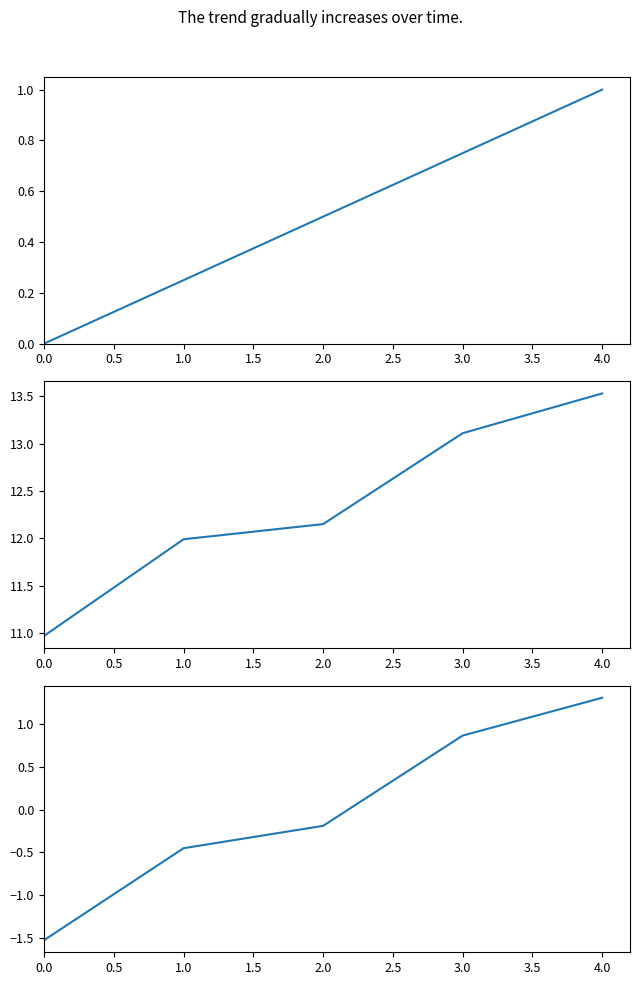

The Pořadí series shows -0.5 at 0.0. True or false?

False